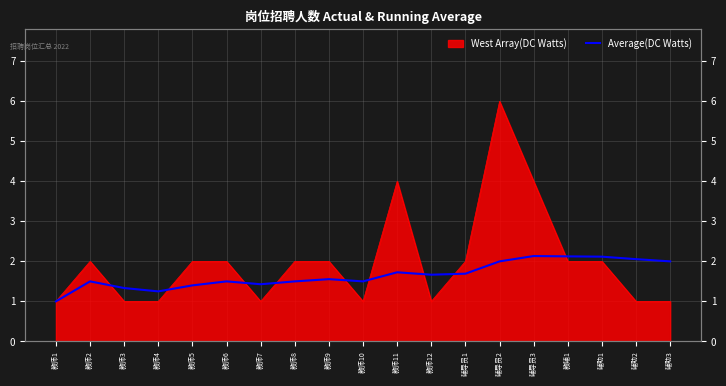

At which category does the data reach its first local peak?

教师2